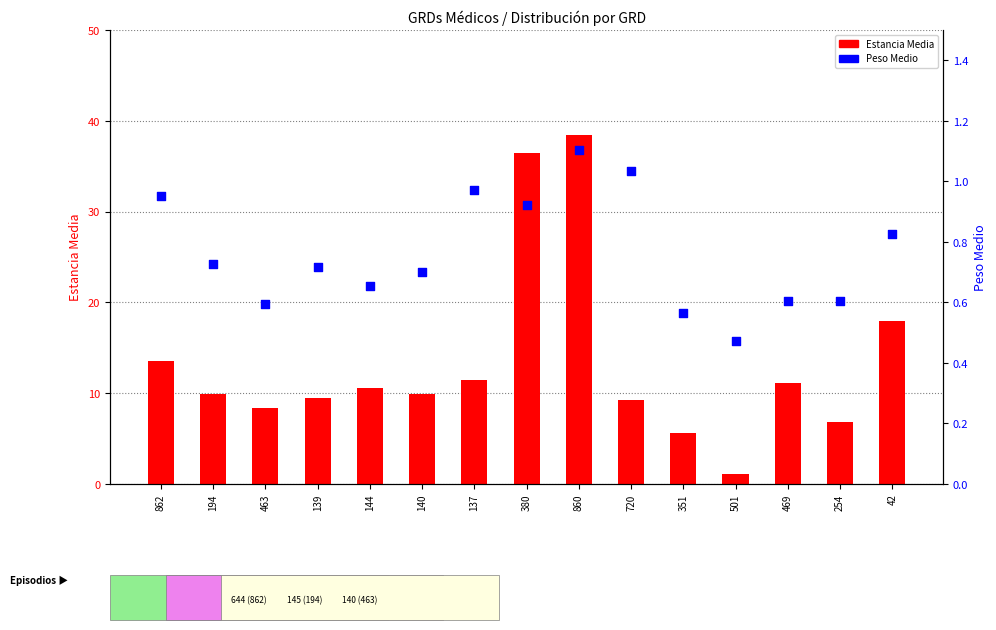

Is the value of Peso Medio at 862 greater than the value of Estancia Media at 463?

No